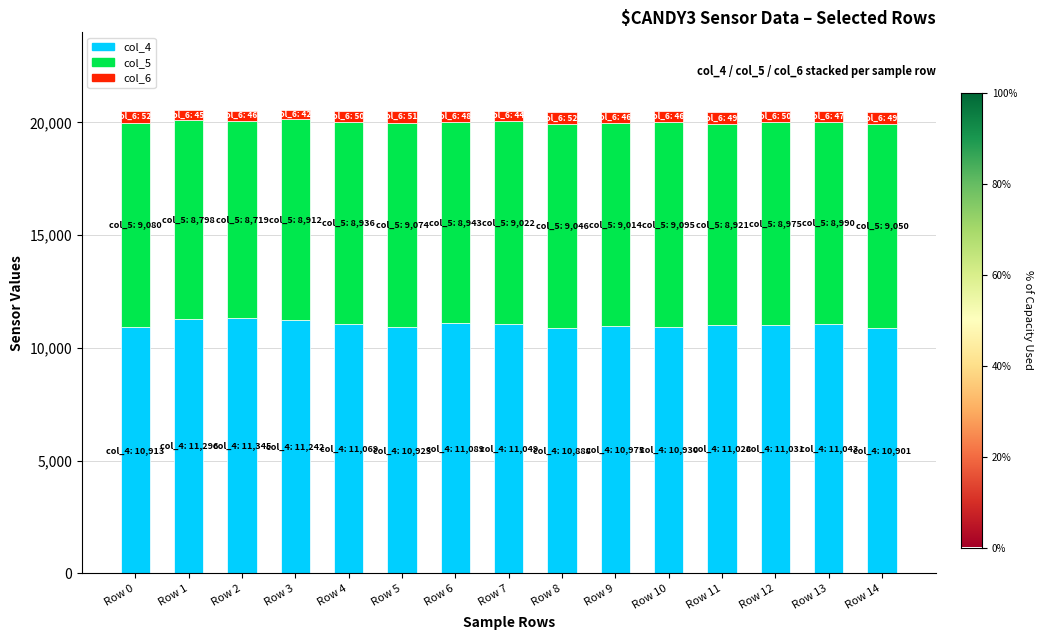

Are the bars grouped side by side (vs. stacked)?

No